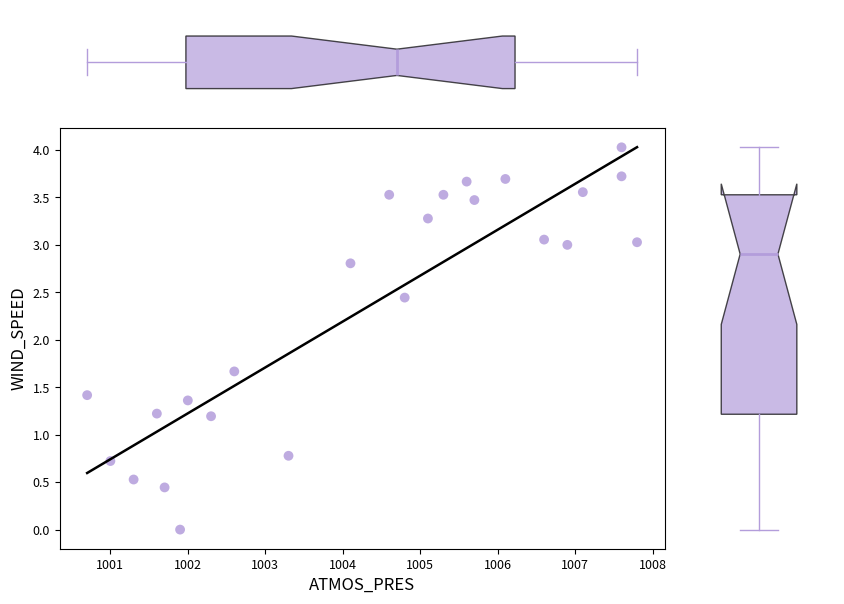

What Y value in the scatter plot is closest to 2?

1.7